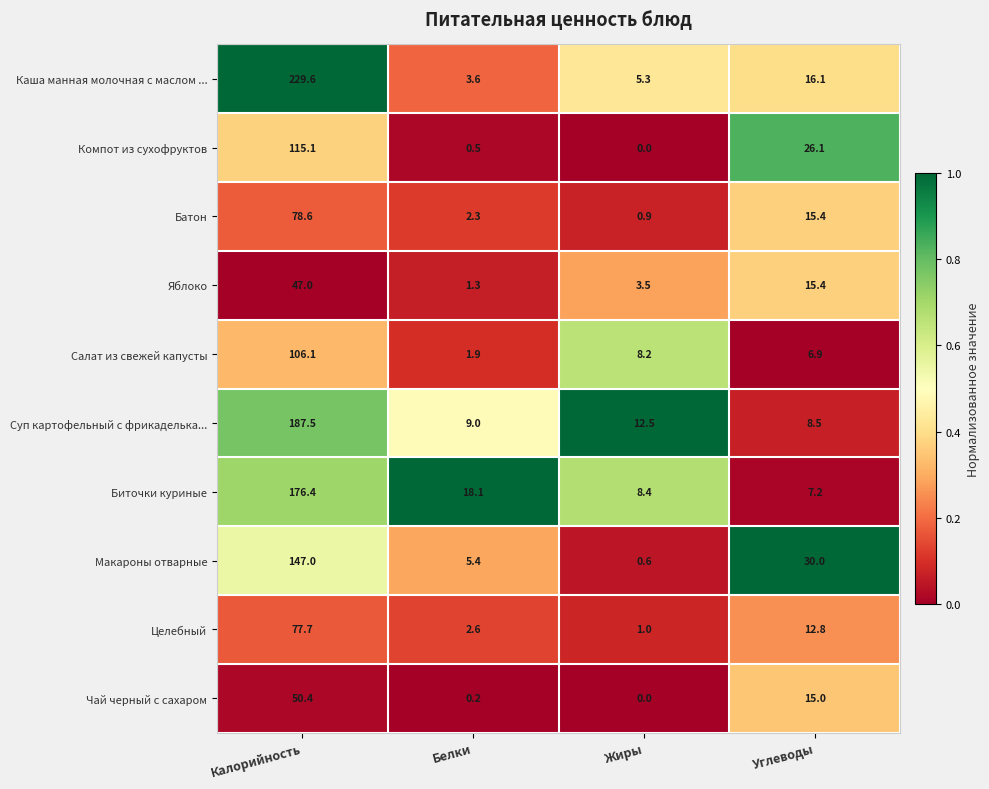

List the labels in order of Суп картофельный с фрикаделька... value, smallest first.

Углеводы, Белки, Жиры, Калорийность